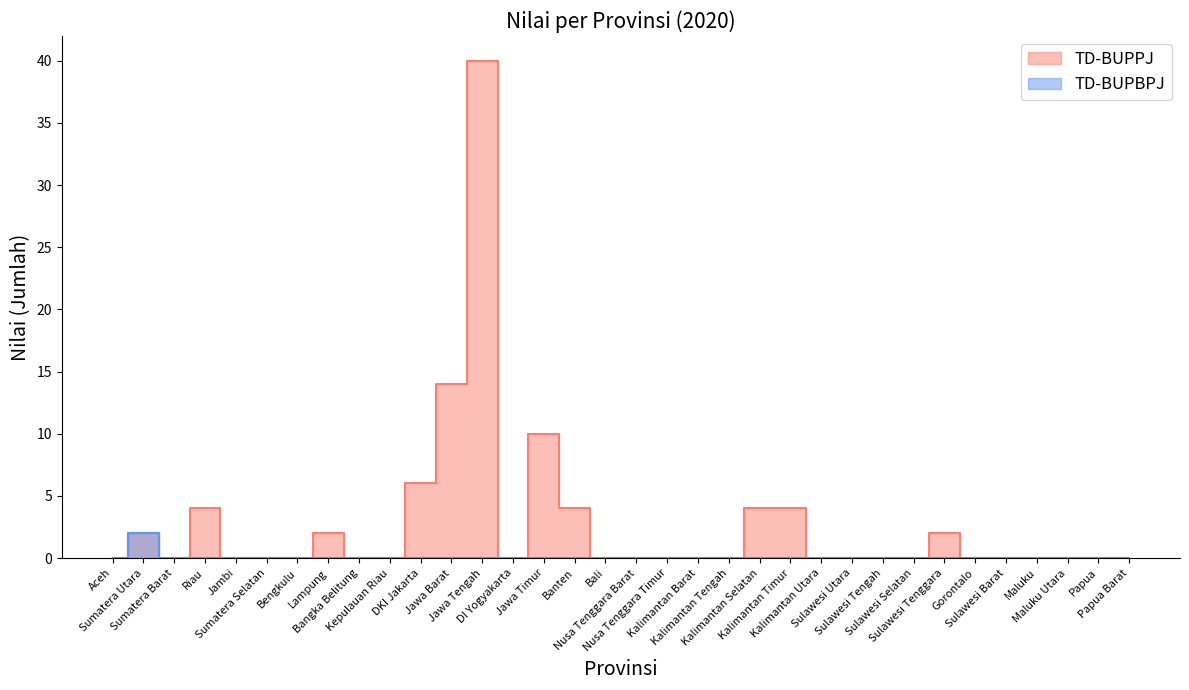

Does the chart have visible grid lines?

No